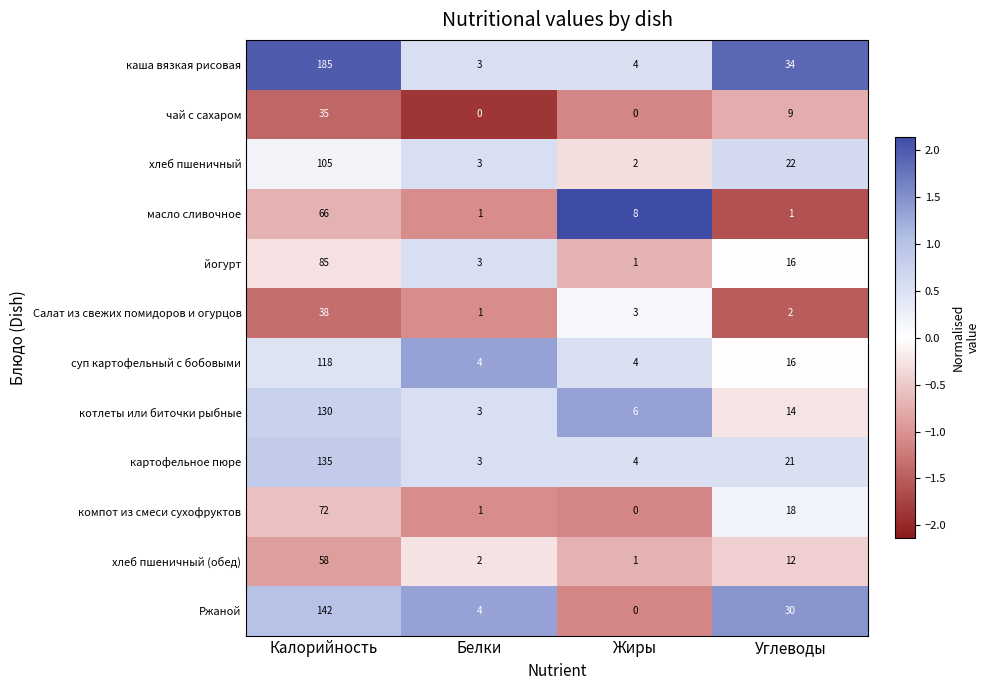

How many data points in хлеб пшеничный are less than 22?

2